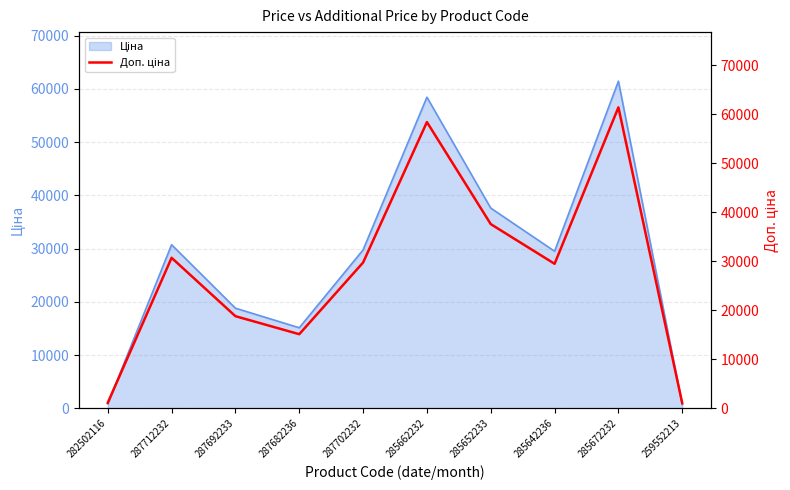

What is the label of the 2nd point from the right?

285672232